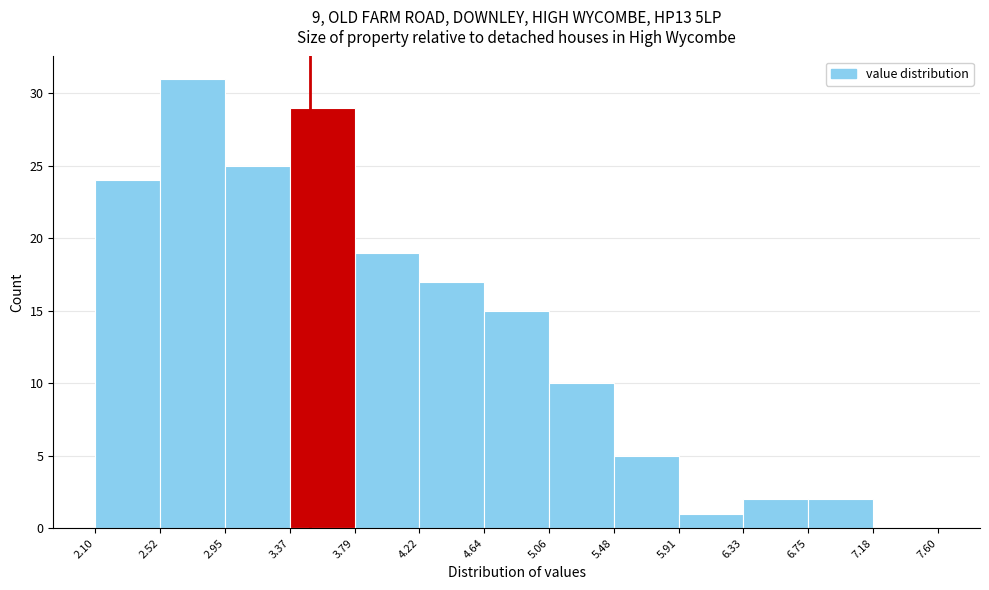

Reading left to right, list every bar in this chart as the range it spans on the x-axis followed by its height. The values are not printed on the chart, so give them approximately, as read against the axis.

2.10 to 2.52: 24
2.52 to 2.95: 31
2.95 to 3.37: 25
3.37 to 3.79: 29
3.79 to 4.22: 19
4.22 to 4.64: 17
4.64 to 5.06: 15
5.06 to 5.48: 10
5.48 to 5.91: 5
5.91 to 6.33: 1
6.33 to 6.75: 2
6.75 to 7.18: 2
7.18 to 7.60: 0